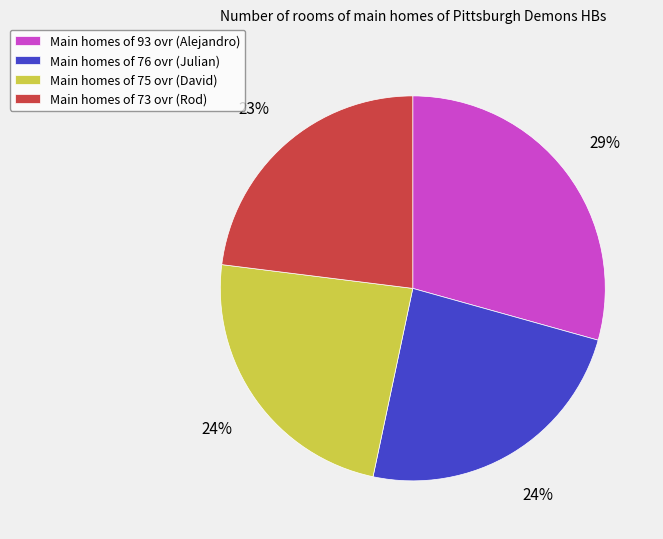

Which slice is the smallest?

Main homes of 73 ovr (Rod)